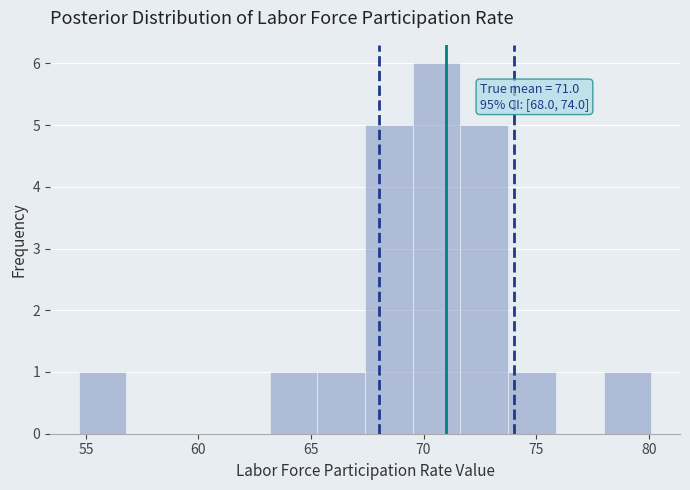

Which range on the x-axis has the tallest bar?

69.5 to 71.5